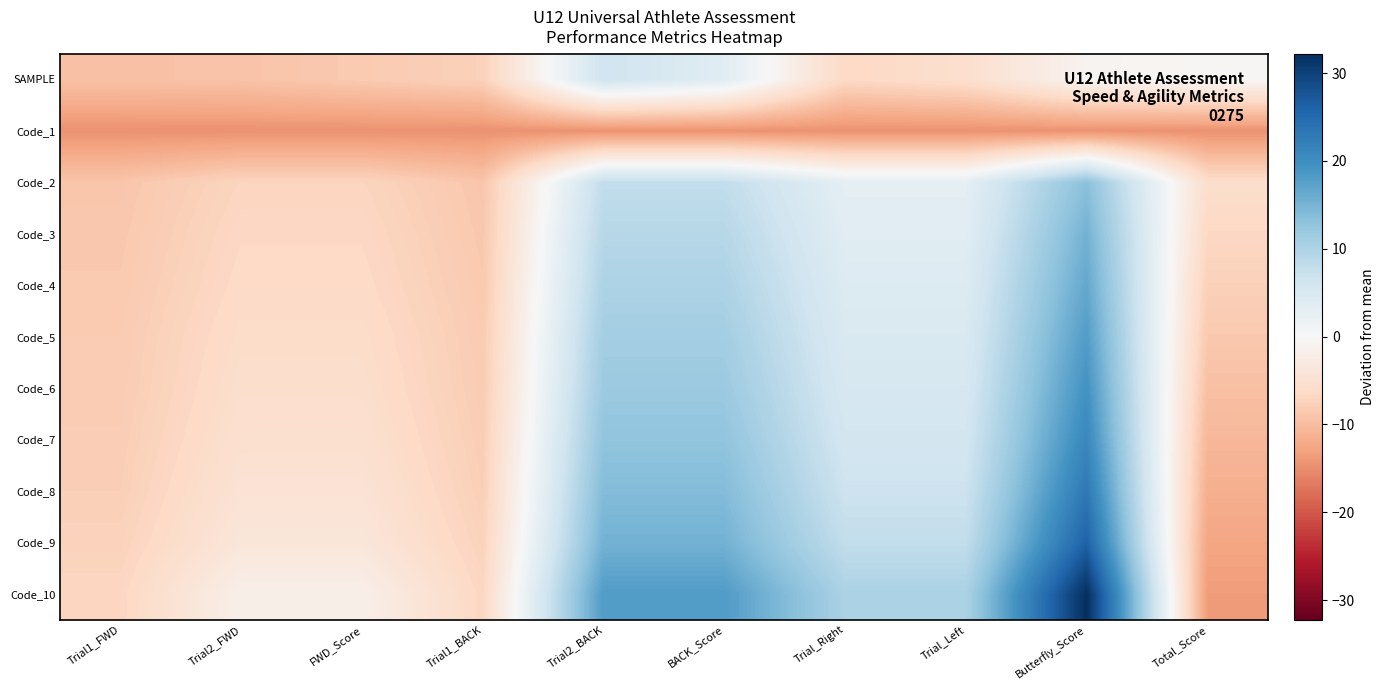

List the series in order of their peak value, highest first.

Code_10, Code_9, Code_8, Code_7, Code_6, Code_5, Code_4, Code_3, Code_2, SAMPLE, Code_1